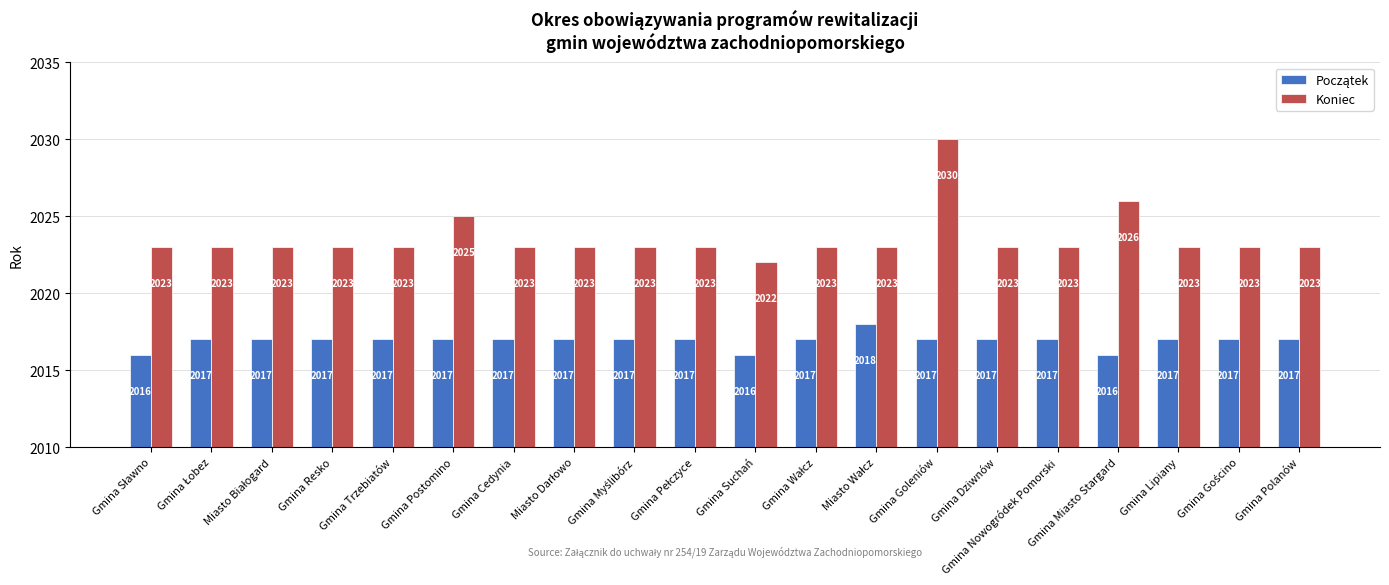

The Koniec series shows 2023 at Gmina Dziwnów. True or false?

True